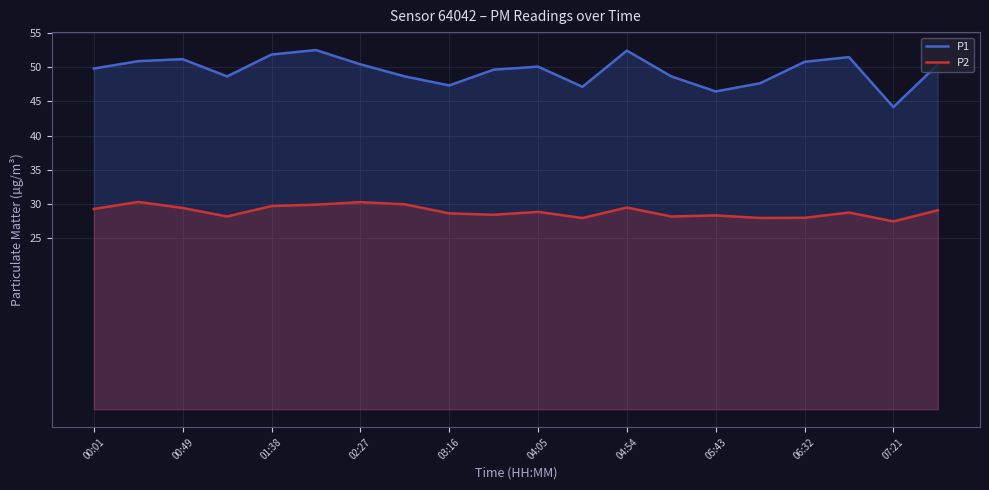

What is the highest value of the P1 series?

52.5